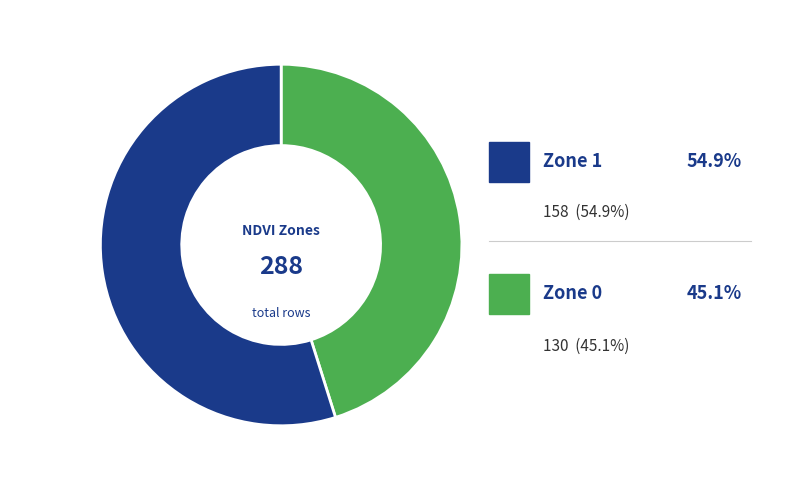

Which category has the smallest portion of the pie?

Zone 0